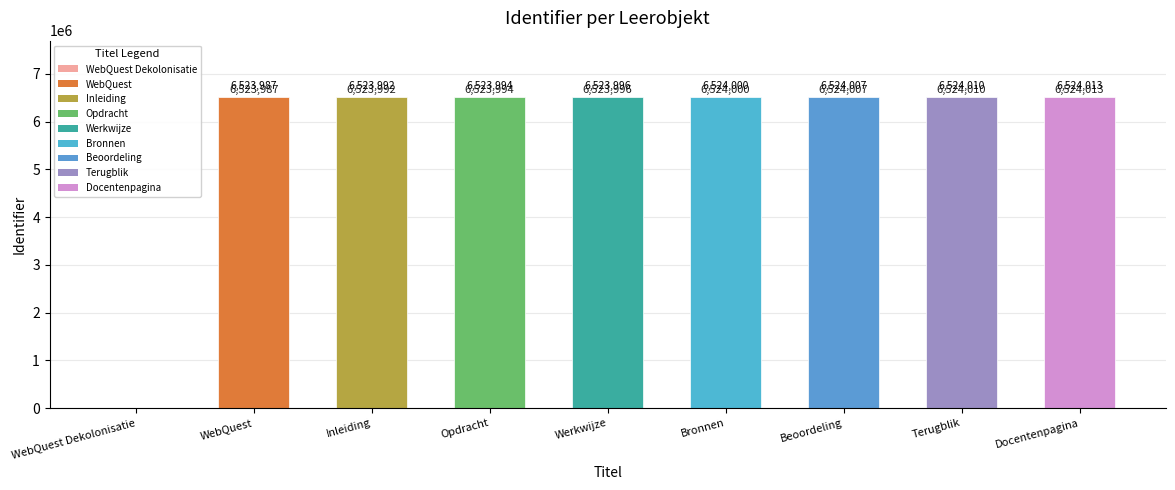

How many positive values are there?

8